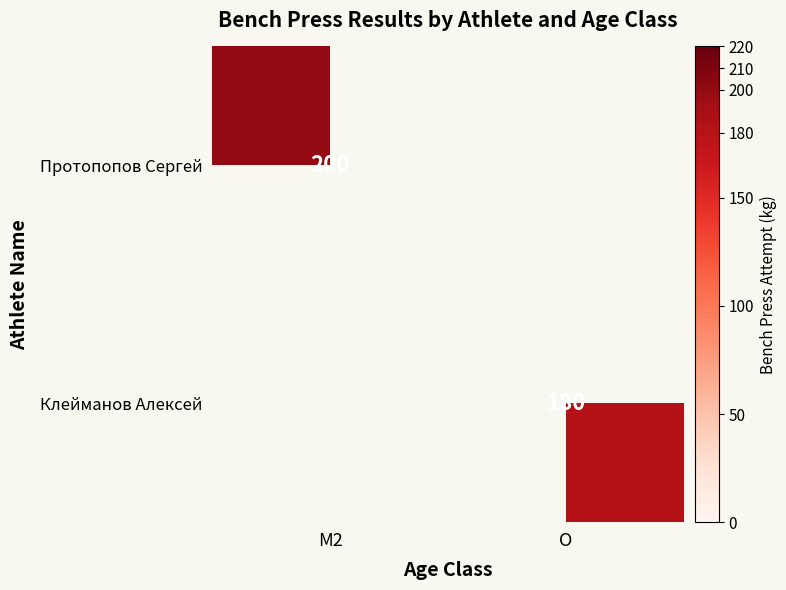

True or false: Протопопов Сергей has a value of 200 at M2.

True